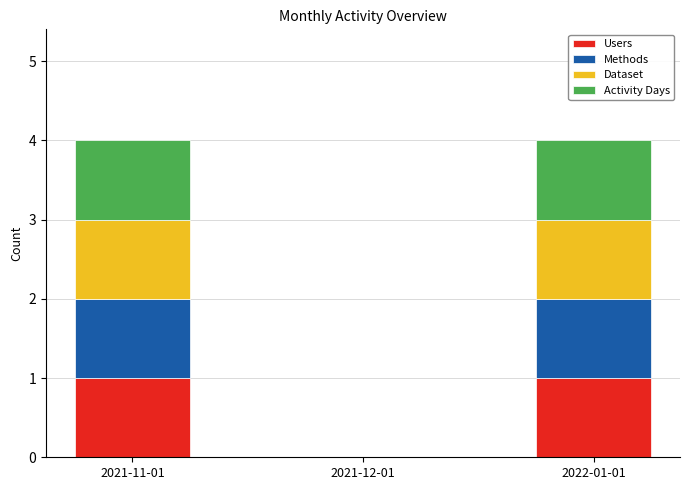

Reading left to right, what are the values for Users?

2021-11-01=1	2021-12-01=0	2022-01-01=1